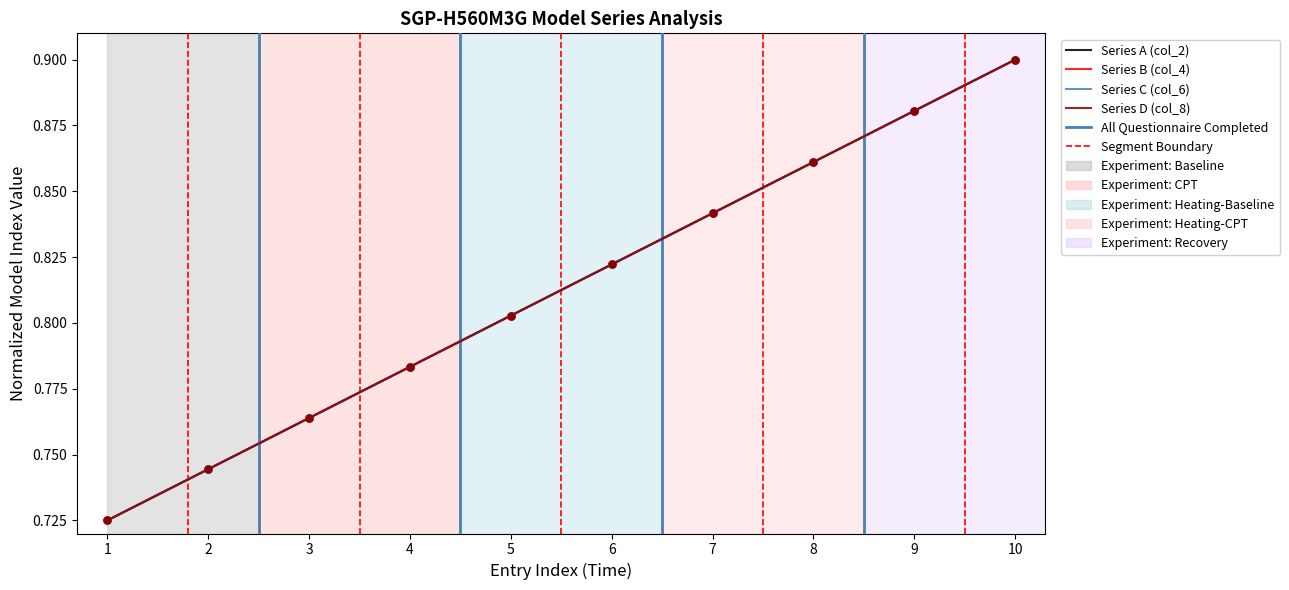

At how many categories does at least one series exceed 0?

10